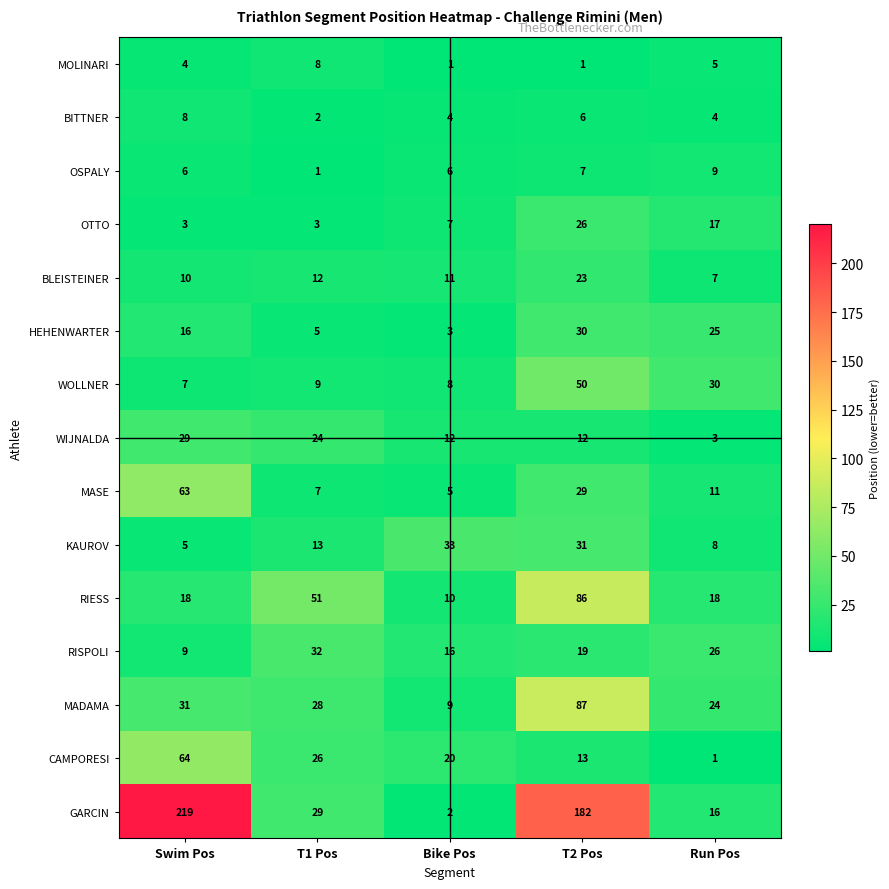

How many data points in WOLLNER are less than 9?

2